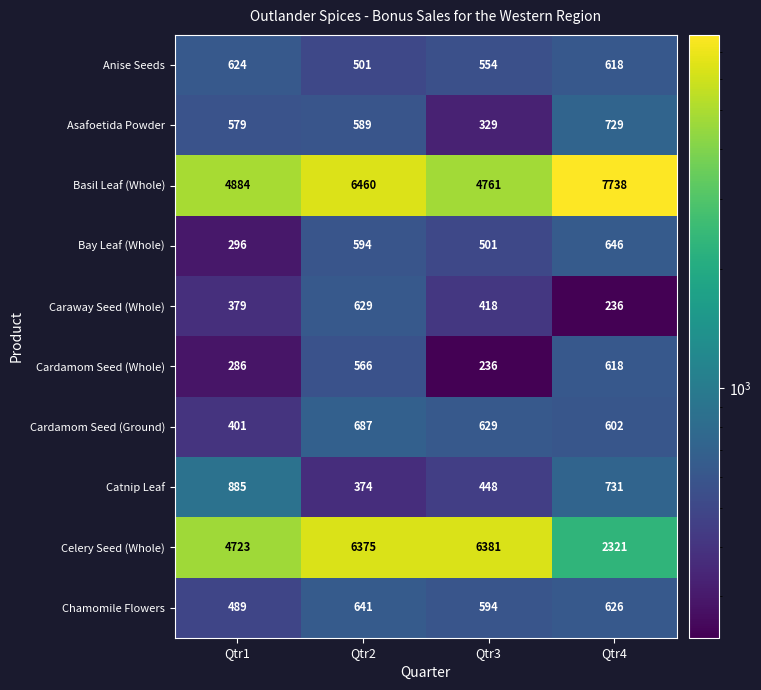

True or false: Basil Leaf (Whole) has a value of 4761 at Qtr3.

True